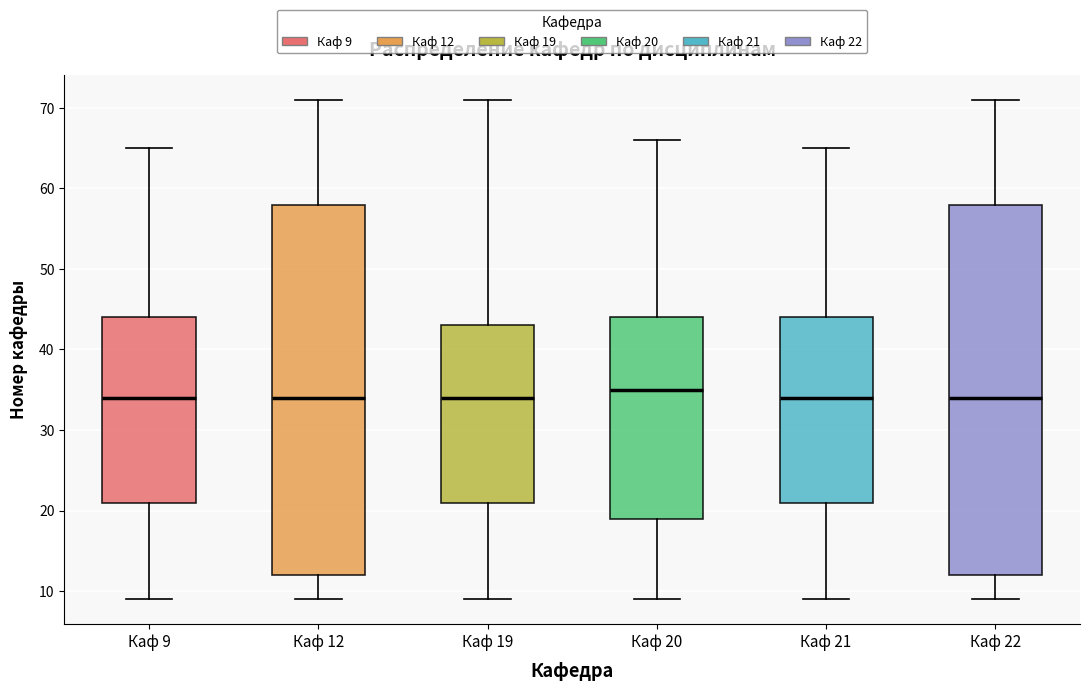

Reading left to right, transcribe this box plot: for each box, give where its median line is, the range the box spans, and where its two whiskers end, as read against the y-axis. The values are not printed on the chart, so give them approximately, as read against the axis.

Каф 9: median 34, box 21 to 44, whiskers 9 to 65
Каф 12: median 34, box 12 to 58, whiskers 9 to 71
Каф 19: median 34, box 21 to 43, whiskers 9 to 71
Каф 20: median 35, box 19 to 44, whiskers 9 to 66
Каф 21: median 34, box 21 to 44, whiskers 9 to 65
Каф 22: median 34, box 12 to 58, whiskers 9 to 71